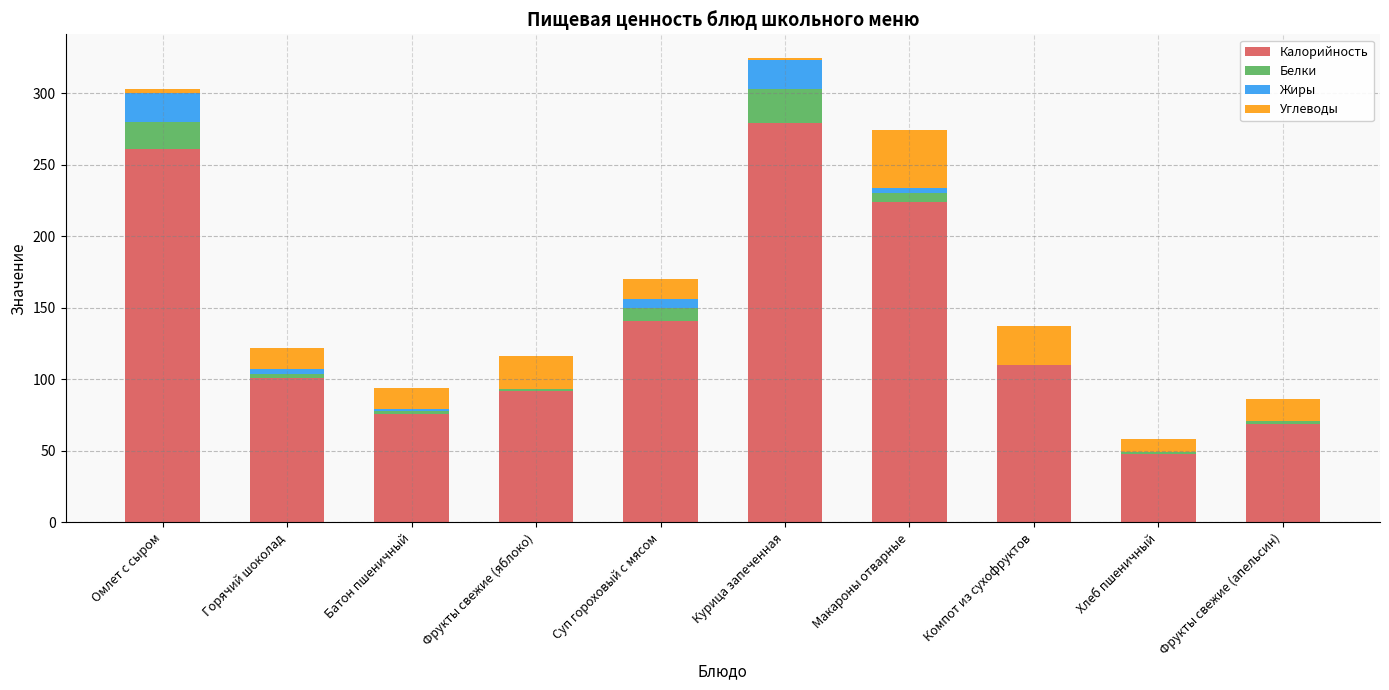

At which label is Калорийность closest to 163?

Суп гороховый с мясом